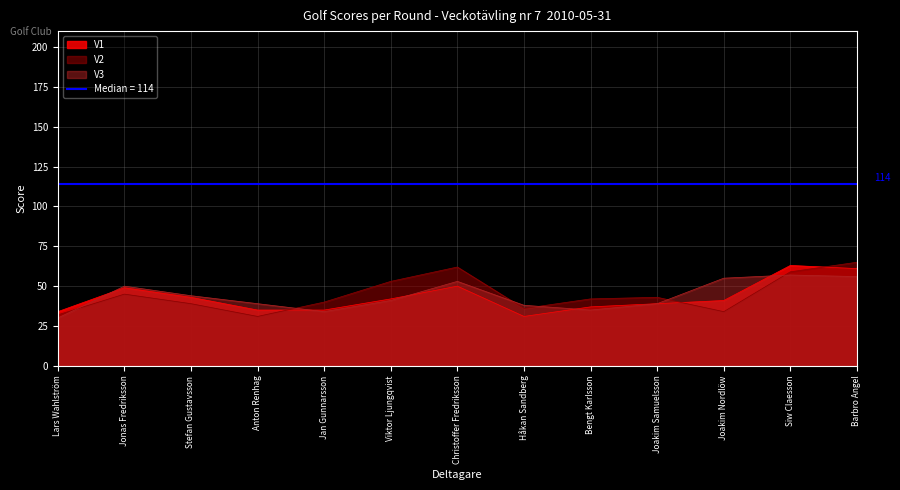

Reading left to right, transcribe all the data shown in this chart.

V1: Lars Wahlström=34	Jonas Fredriksson=49	Stefan Gustavsson=43	Anton Renhag=35	Jan Gunnarsson=35	Viktor Ljungqvist=42	Christoffer Fredriksson=50	Håkan Sandberg=31	Bengt Karlsson=37	Joakim Samuelsson=39	Joakim Nordlöw=41	Siw Claesson=63	Barbro Angel=61
V2: Lars Wahlström=32	Jonas Fredriksson=45	Stefan Gustavsson=39	Anton Renhag=31	Jan Gunnarsson=40	Viktor Ljungqvist=53	Christoffer Fredriksson=62	Håkan Sandberg=36	Bengt Karlsson=42	Joakim Samuelsson=43	Joakim Nordlöw=34	Siw Claesson=59	Barbro Angel=65
V3: Lars Wahlström=30	Jonas Fredriksson=50	Stefan Gustavsson=44	Anton Renhag=39	Jan Gunnarsson=34	Viktor Ljungqvist=41	Christoffer Fredriksson=53	Håkan Sandberg=38	Bengt Karlsson=35	Joakim Samuelsson=39	Joakim Nordlöw=55	Siw Claesson=57	Barbro Angel=56